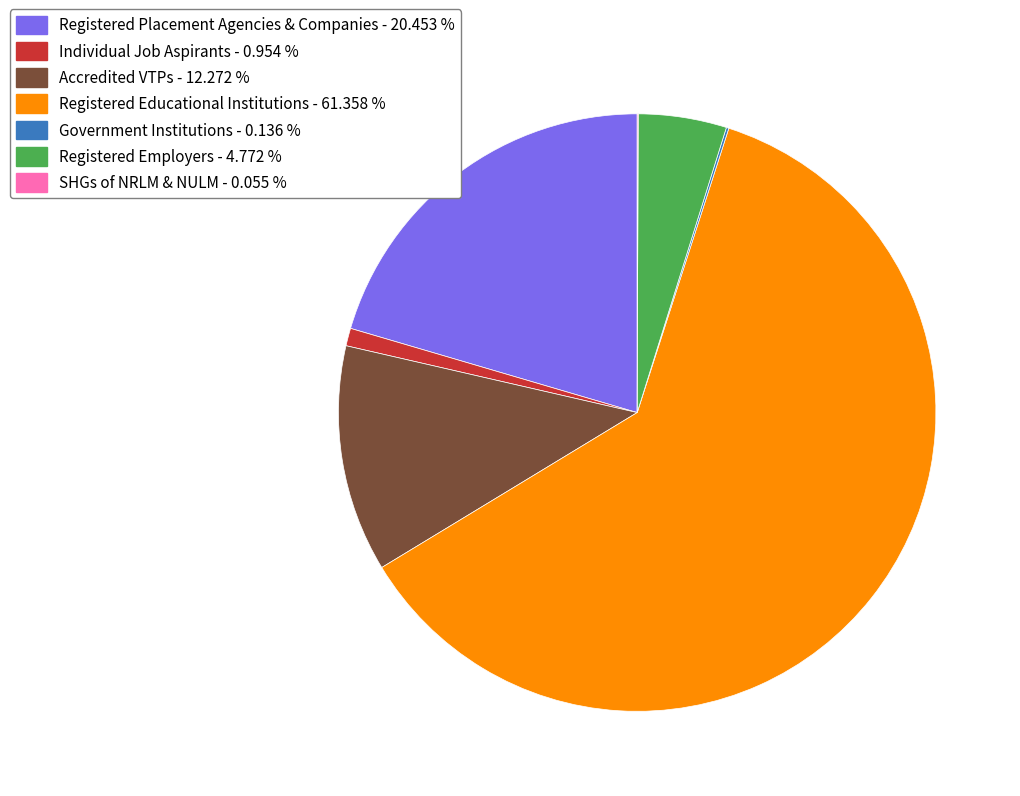

Does Registered Placement Agencies & Companies - 20.453 % represent more than half of the total?

No